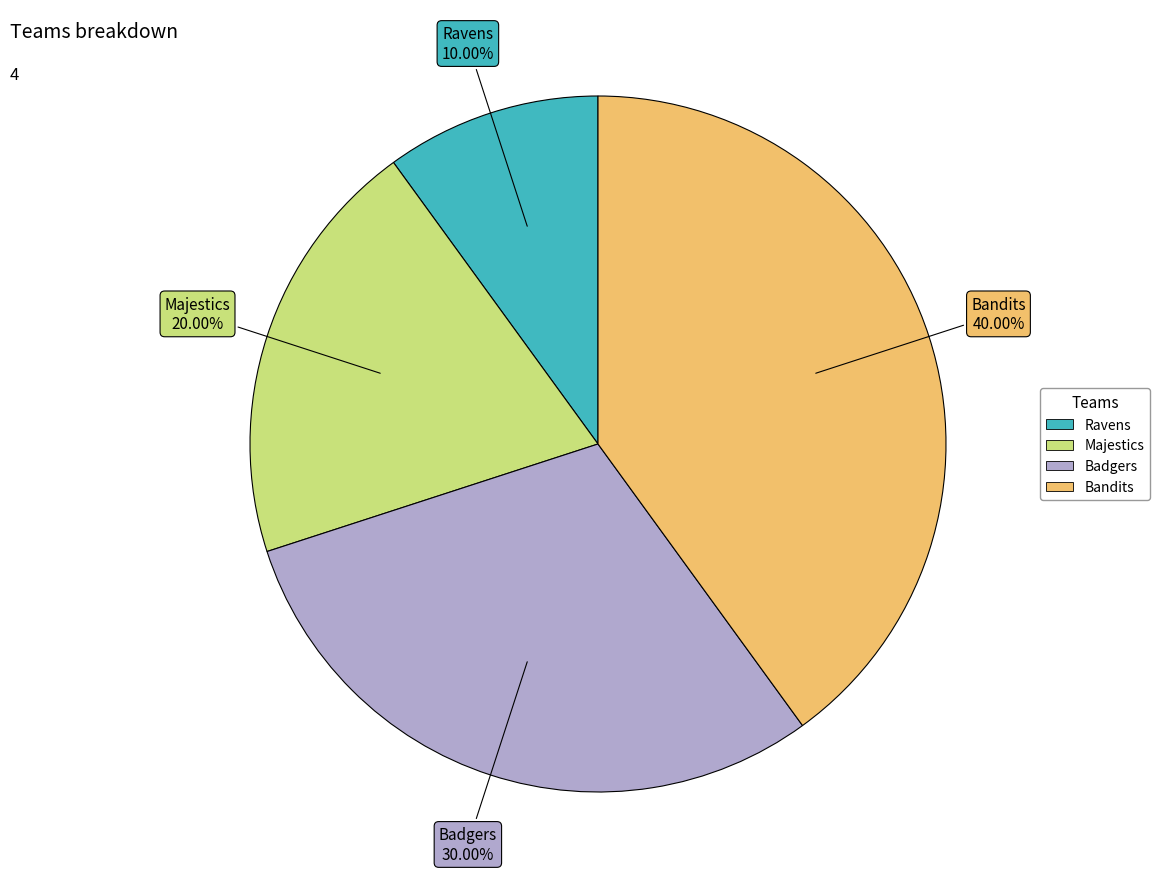

Do Badgers and Ravens together represent more than half of the pie?

No